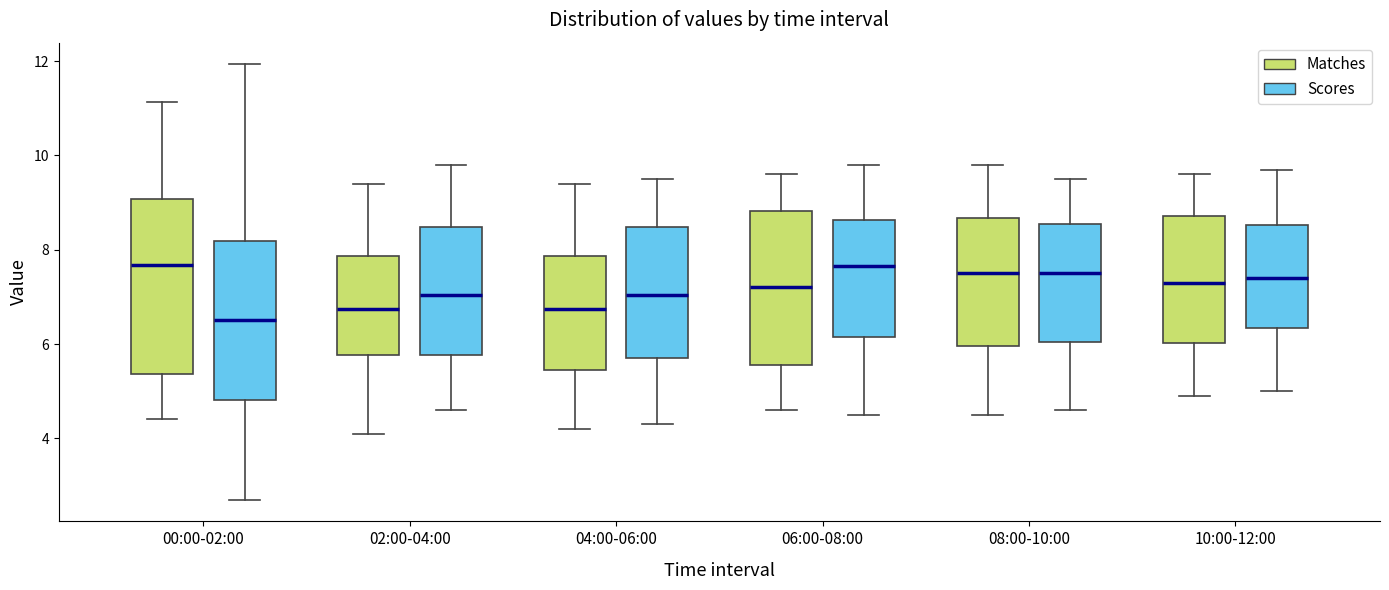

Where is the lower edge of the box for 04:00-06:00 (Scores) on the y-axis? The values are not printed on the chart, so give them approximately, as read against the axis.

5.8